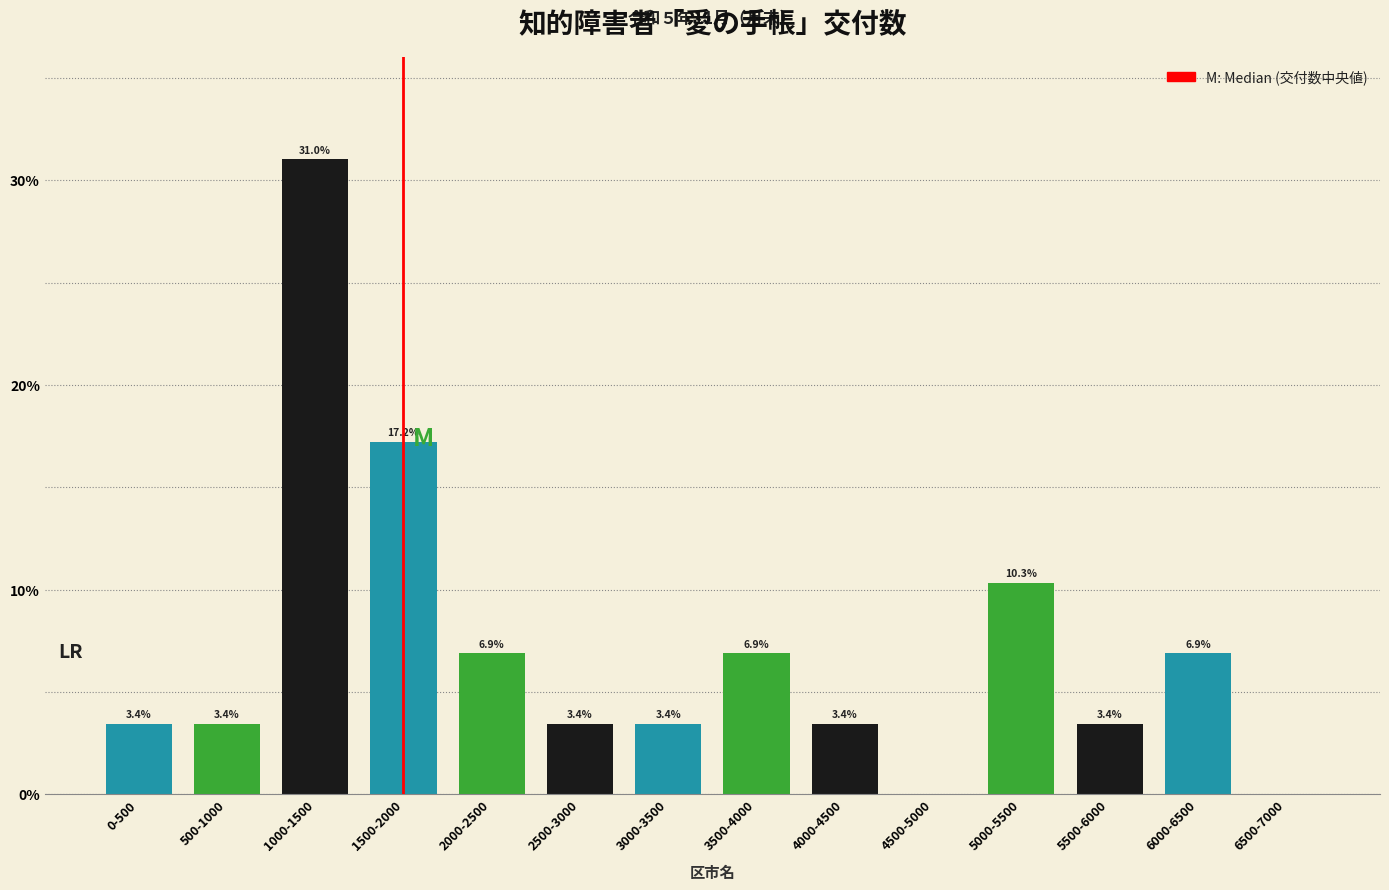

Reading left to right, extract all data points from this chart.

0-500=3.4	500-1000=3.4	1000-1500=31.0	1500-2000=17.2	2000-2500=6.9	2500-3000=3.4	3000-3500=3.4	3500-4000=6.9	4000-4500=3.4	4500-5000=0.0	5000-5500=10.3	5500-6000=3.4	6000-6500=6.9	6500-7000=0.0